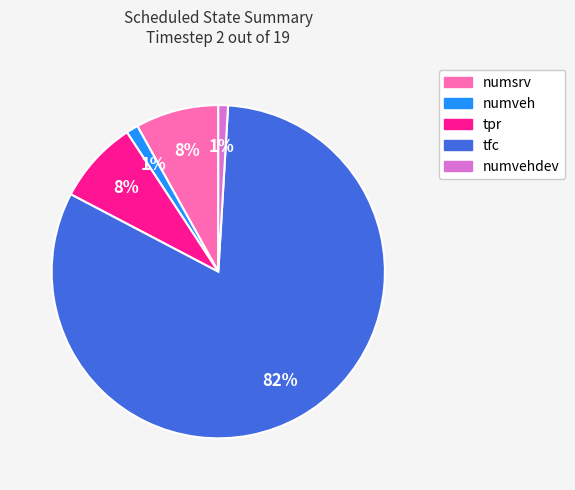

Does any single category account for the majority?

Yes